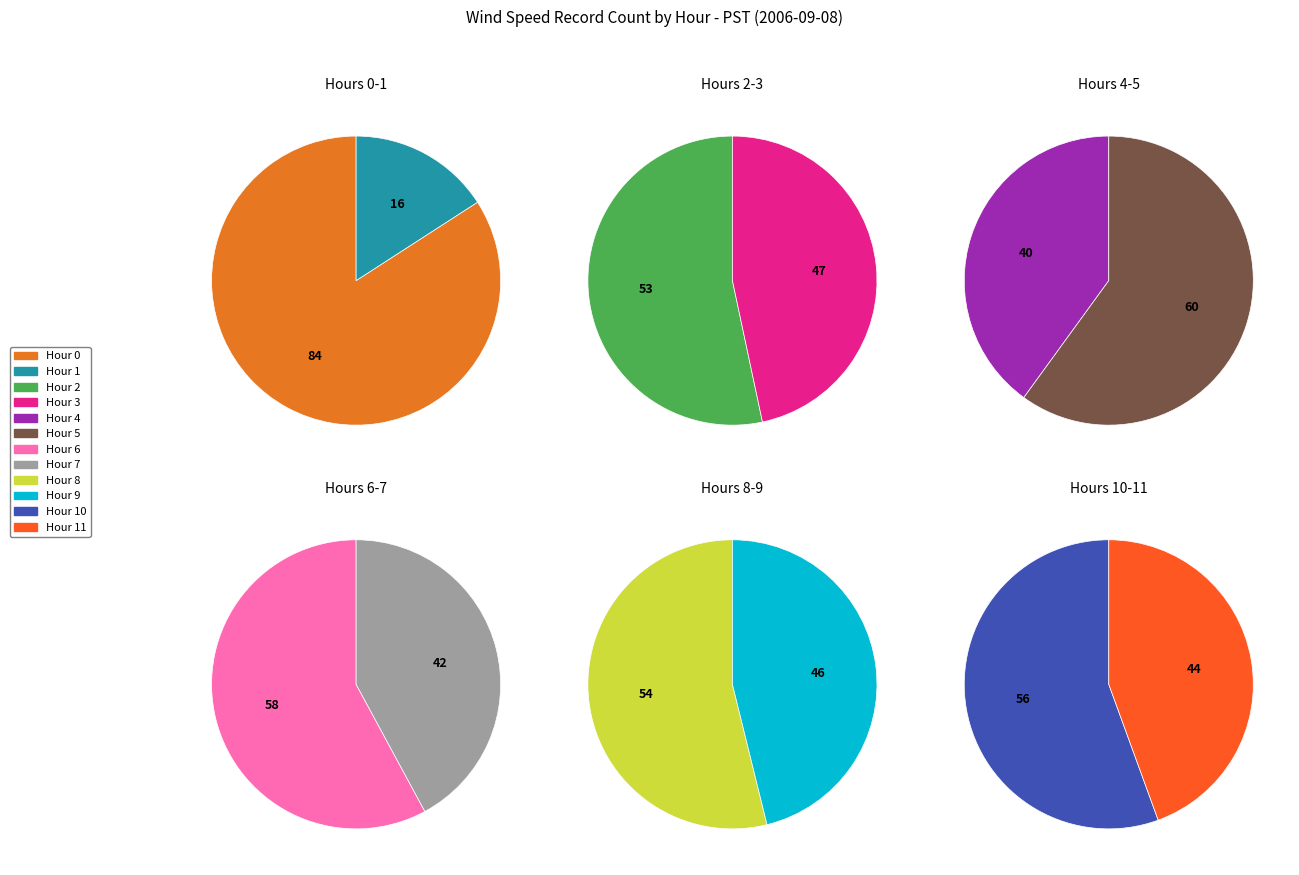

Count the number of slices in the pie.

12